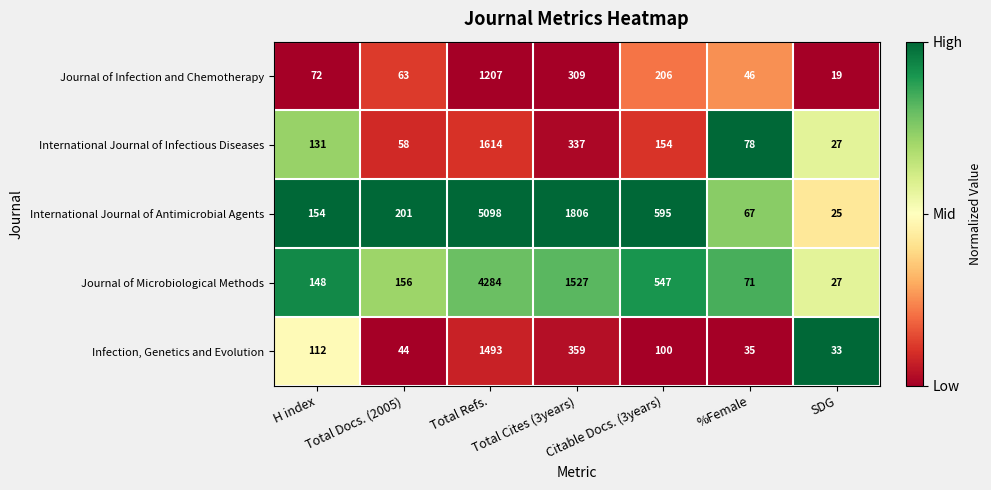

Which series has the widest spread of values?

International Journal of Antimicrobial Agents